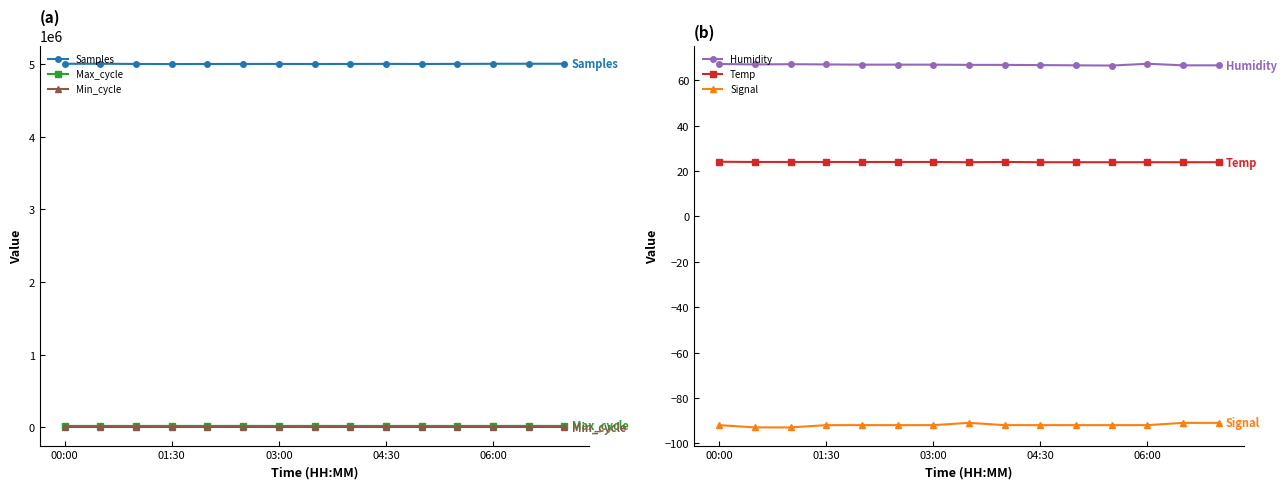

True or false: Samples and Max_cycle intersect in this chart.

False